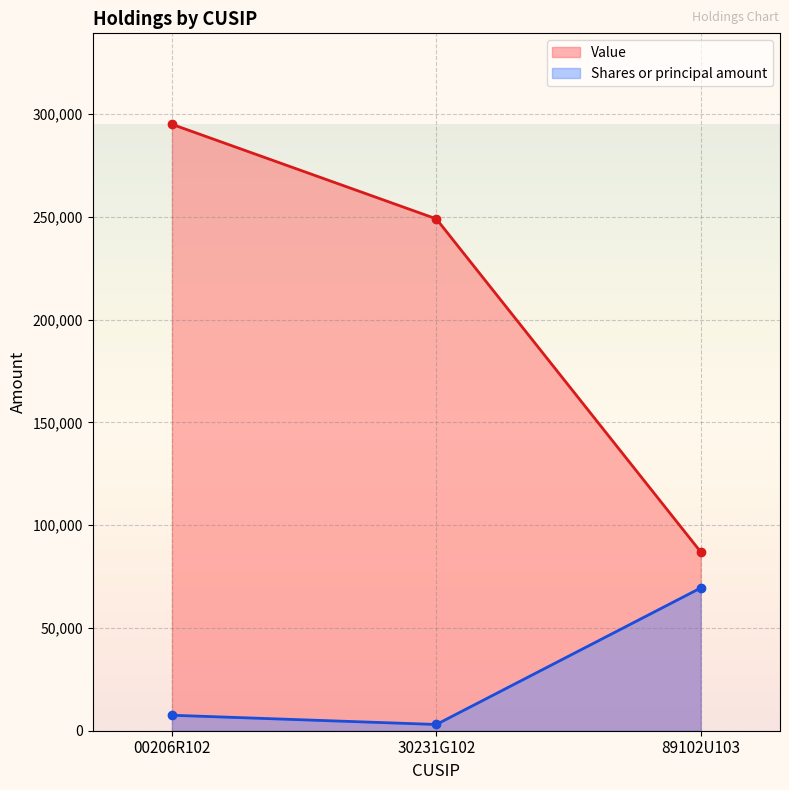

The value of Shares or principal amount at 30231G102 is 3036. True or false?

True